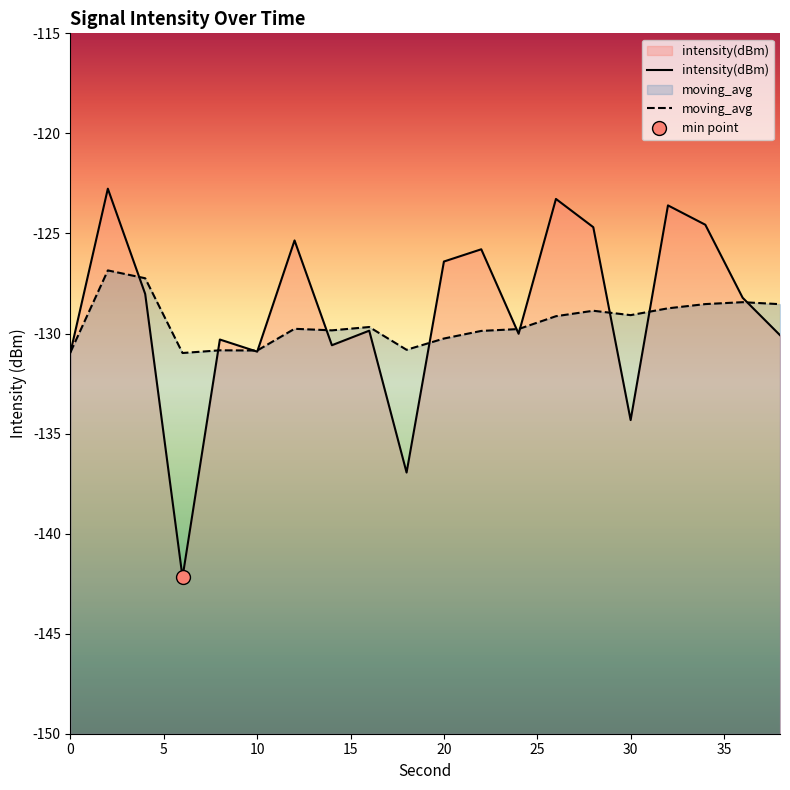

Is it true that intensity(dBm) equals -198.4 at 30?

False